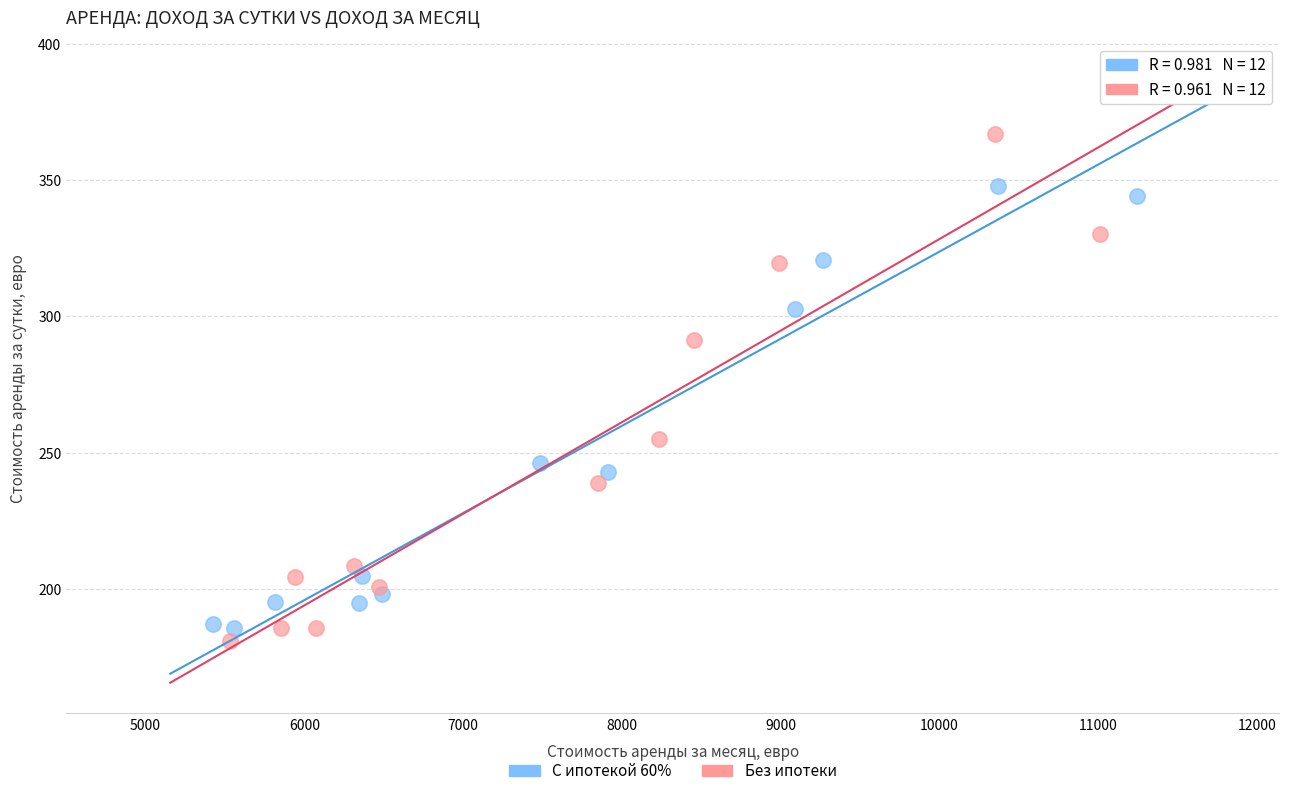

What are all the series names shown in the legend?

С ипотекой 60%, Без ипотеки